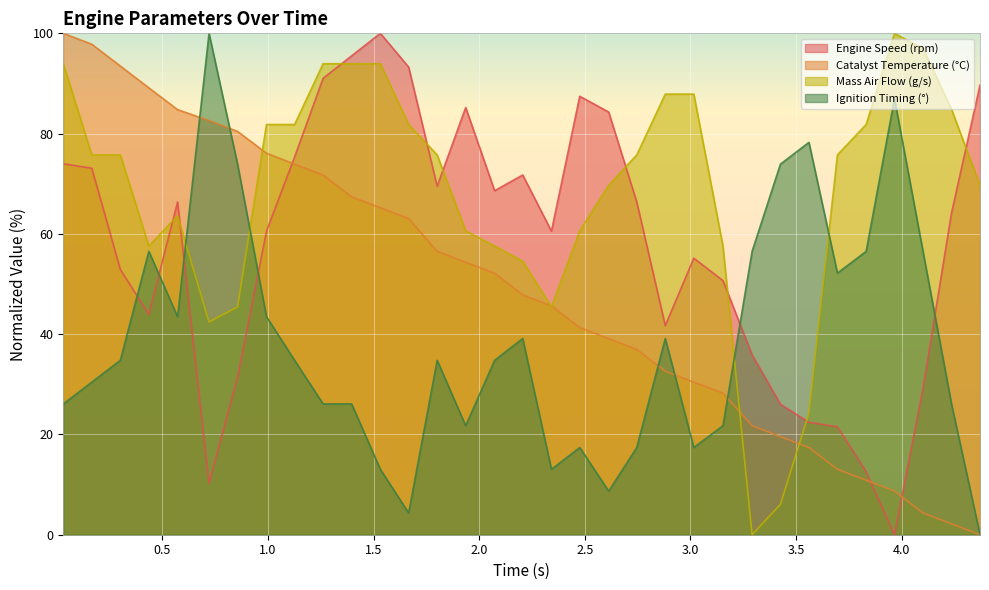

Reading left to right, transcribe all the data shown in this chart.

Engine Speed (rpm): 0.031=74.0	0.166=73.1	0.301=52.9	0.436=43.9	0.572=66.4	0.721=10.3	0.856=31.4	0.993=60.5	1.126=75.3	1.261=91.0	1.396=95.5	1.532=100.0	1.666=93.3	1.801=69.5	1.936=85.2	2.073=68.6	2.206=71.7	2.342=60.5	2.476=87.4	2.613=84.3	2.746=66.4	2.881=41.7	3.016=55.2	3.154=50.7	3.292=35.9	3.426=26.0	3.561=22.4	3.696=21.5	3.832=12.6	3.966=0.0	4.101=29.1	4.236=64.1	4.371=89.7
Catalyst Temperature (°C): 0.031=100.0	0.166=97.8	0.301=93.5	0.436=89.1	0.572=84.8	0.721=82.6	0.856=80.4	0.993=76.1	1.126=73.9	1.261=71.7	1.396=67.4	1.532=65.2	1.666=63.0	1.801=56.5	1.936=54.3	2.073=52.2	2.206=47.8	2.342=45.7	2.476=41.3	2.613=39.1	2.746=37.0	2.881=32.6	3.016=30.4	3.154=28.3	3.292=21.7	3.426=19.6	3.561=17.4	3.696=13.0	3.832=10.9	3.966=8.7	4.101=4.3	4.236=2.2	4.371=0.0
Mass Air Flow (g/s): 0.031=93.9	0.166=75.8	0.301=75.8	0.436=57.6	0.572=63.6	0.721=42.4	0.856=45.5	0.993=81.8	1.126=81.8	1.261=93.9	1.396=93.9	1.532=93.9	1.666=81.8	1.801=75.8	1.936=60.6	2.073=57.6	2.206=54.5	2.342=45.5	2.476=60.6	2.613=69.7	2.746=75.8	2.881=87.9	3.016=87.9	3.154=57.6	3.292=0.0	3.426=6.1	3.561=24.2	3.696=75.8	3.832=81.8	3.966=100.0	4.101=97.0	4.236=84.8	4.371=69.7
Ignition Timing (°): 0.031=26.1	0.166=30.4	0.301=34.8	0.436=56.5	0.572=43.5	0.721=100.0	0.856=73.9	0.993=43.5	1.126=34.8	1.261=26.1	1.396=26.1	1.532=13.0	1.666=4.3	1.801=34.8	1.936=21.7	2.073=34.8	2.206=39.1	2.342=13.0	2.476=17.4	2.613=8.7	2.746=17.4	2.881=39.1	3.016=17.4	3.154=21.7	3.292=56.5	3.426=73.9	3.561=78.3	3.696=52.2	3.832=56.5	3.966=87.0	4.101=56.5	4.236=26.1	4.371=0.0